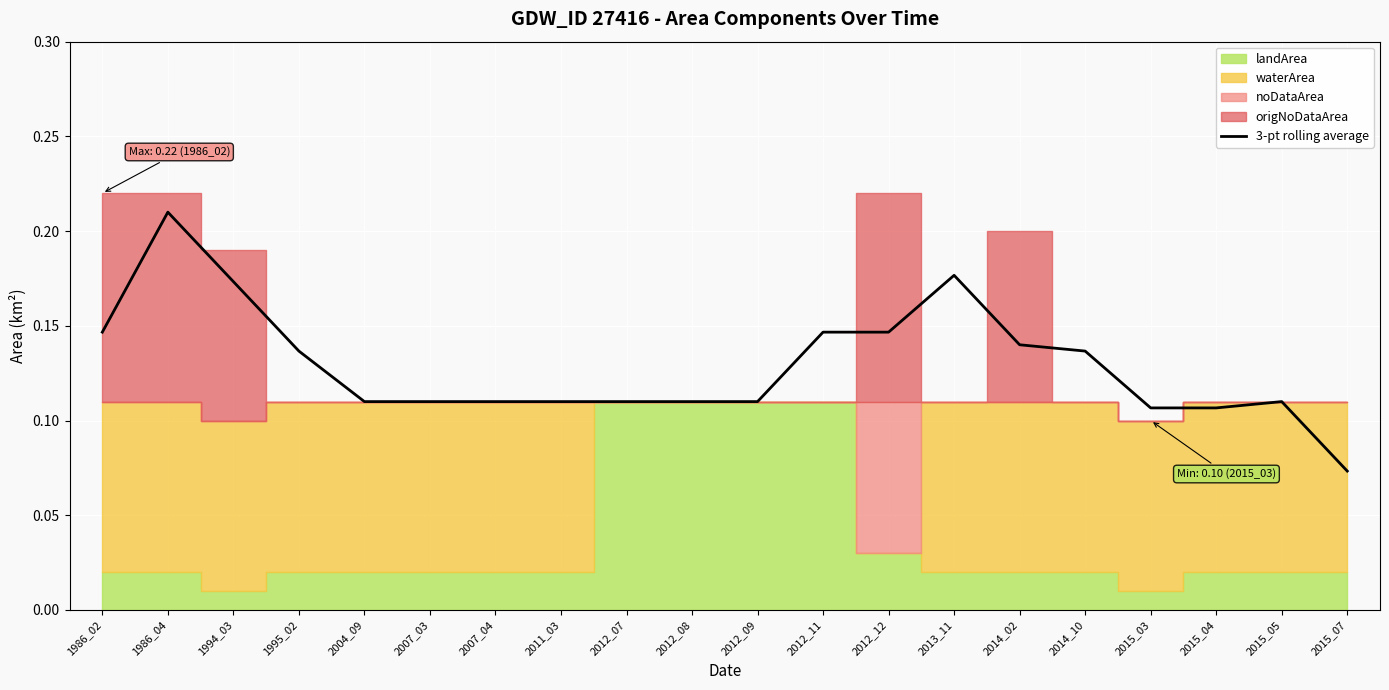

Reading left to right, list all the values displayed in this chart.

0.1	0.2	0.2	0.1	0.1	0.1	0.1	0.1	0.1	0.1	0.1	0.1	0.1	0.2	0.1	0.1	0.1	0.1	0.1	0.1